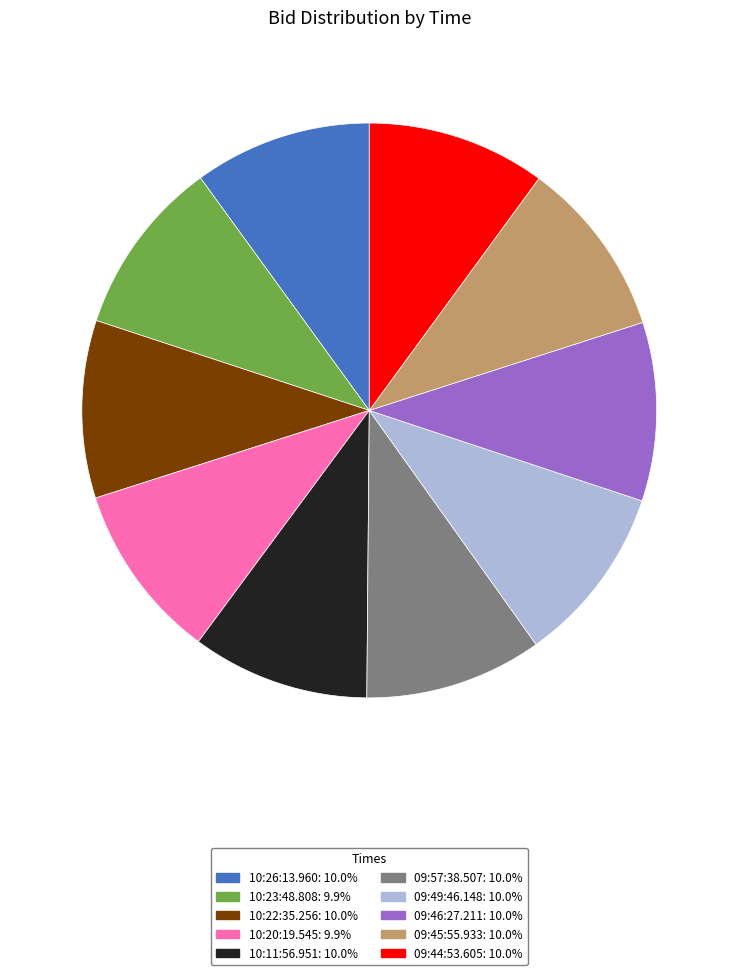

How many slices are in this pie chart?

10